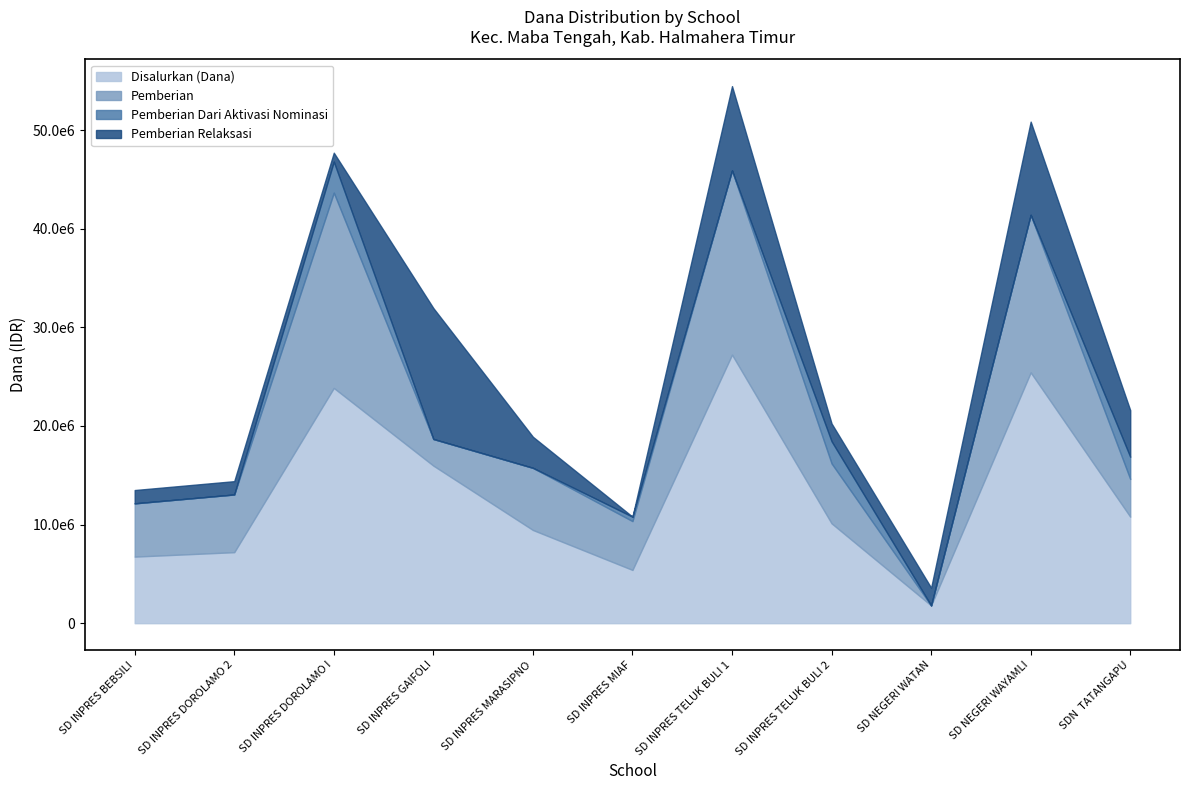

Reading left to right, transcribe all the data shown in this chart.

Disalurkan (Dana): 6750000	7200000	23850000	15975000	9450000	5400000	27225000	10125000	1800000	25425000	10800000
Pemberian: 5400000	5850000	19800000	2700000	6300000	4950000	18675000	6075000	0	15975000	3825000
Pemberian Dari Aktivasi Nominasi: 0	0	3150000	0	0	450000	0	2250000	0	0	2250000
Pemberian Relaksasi: 1350000	1350000	900000	13275000	3150000	0	8550000	1800000	1800000	9450000	4725000